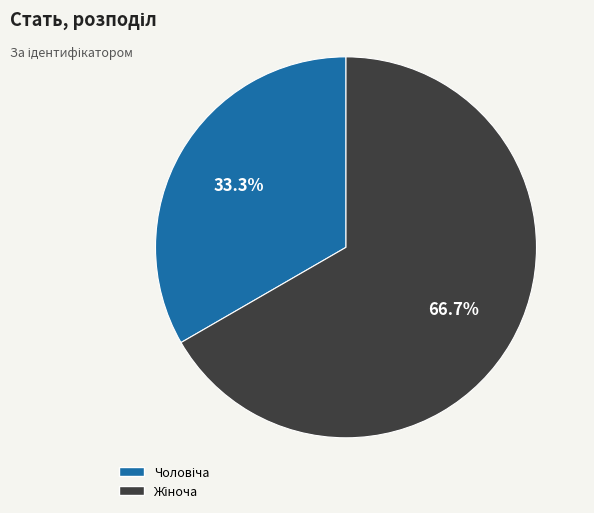

Is there a majority slice in this chart?

Yes